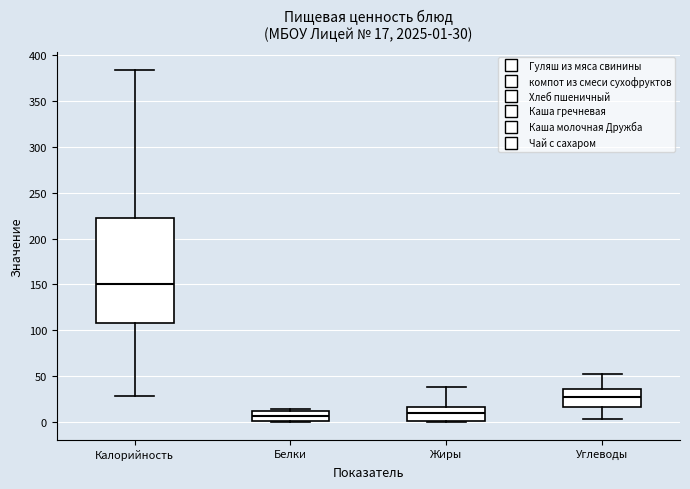

Which box's median line is the highest?

Калорийность